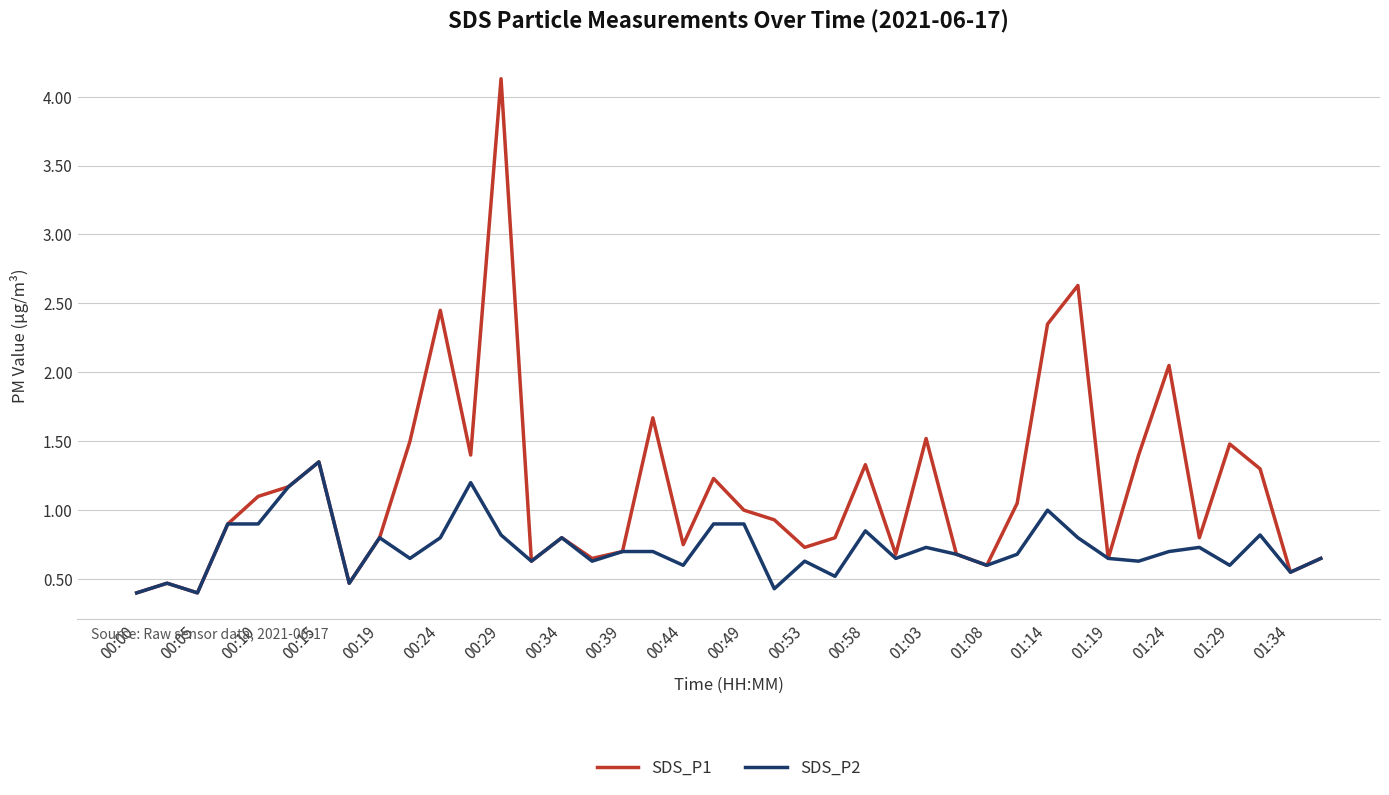

Rank the series by their average value, from lowest to highest.

SDS_P2, SDS_P1